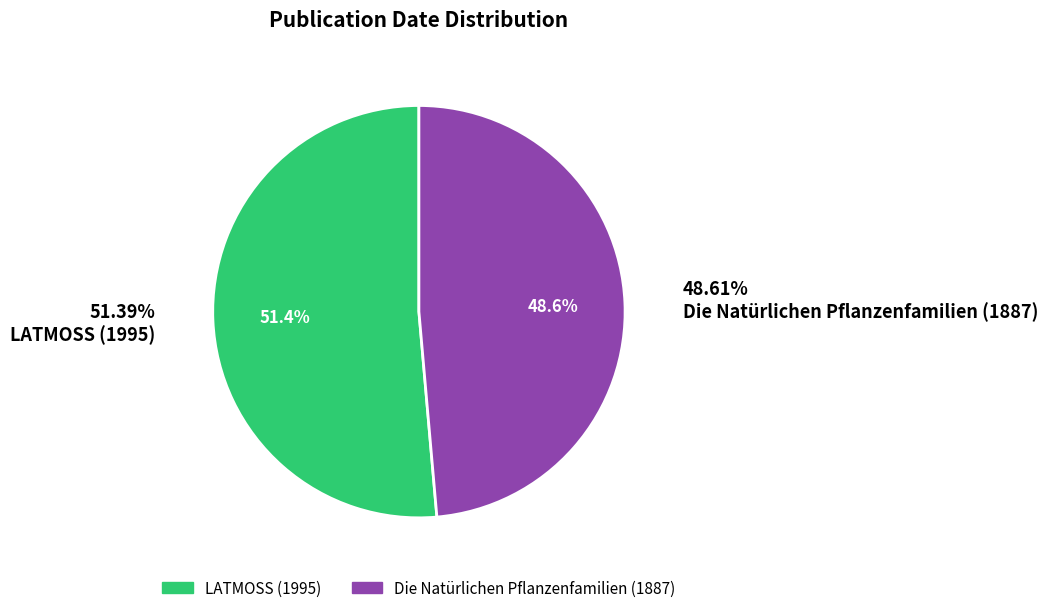

To the nearest percent, what is the difference between the Die Natürlichen Pflanzenfamilien (1887) and LATMOSS (1995) slice percentages?

3%